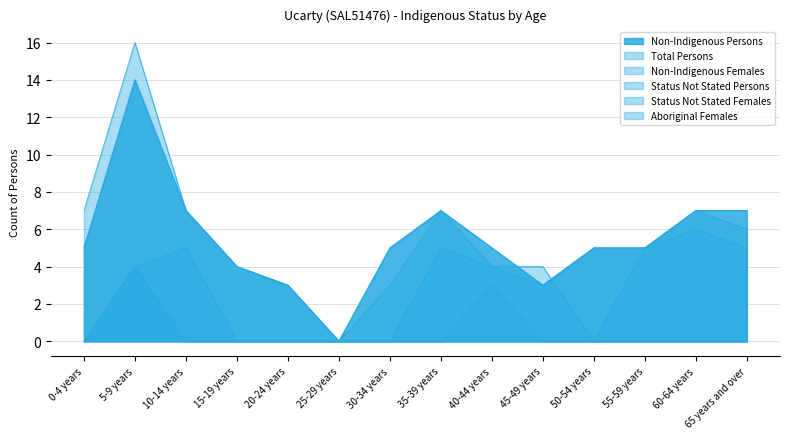

How many data points in Total Persons are above 5?

6